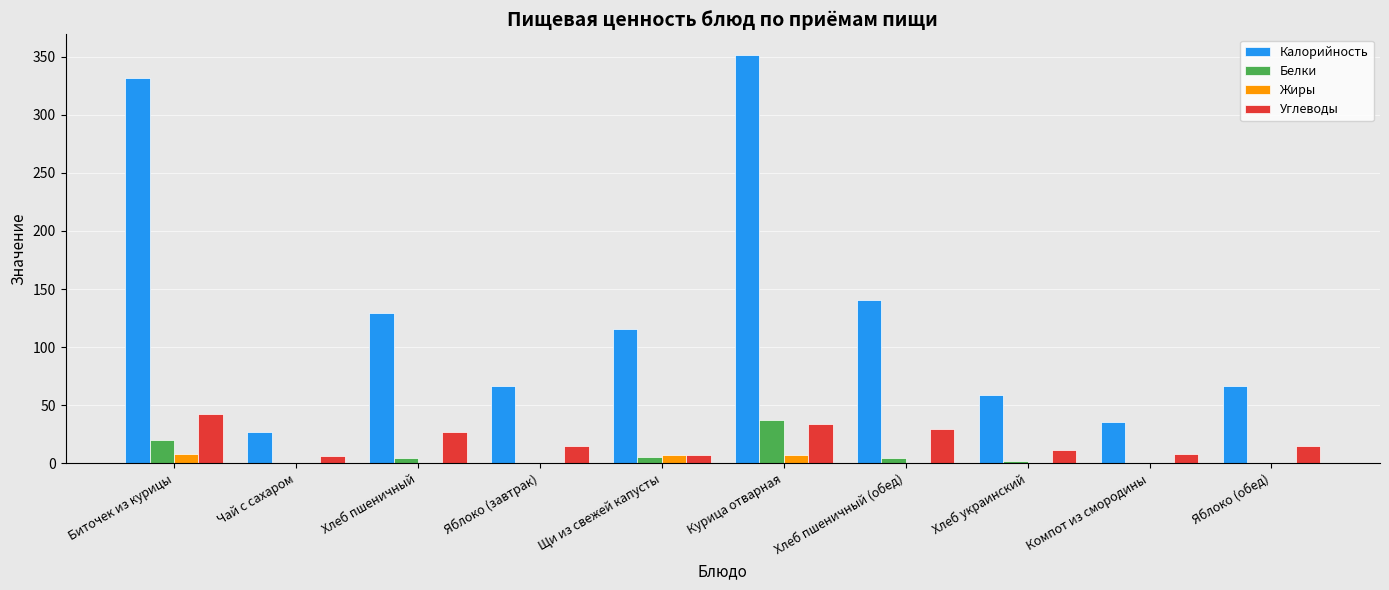

How many data points in Калорийность are above 115?

5